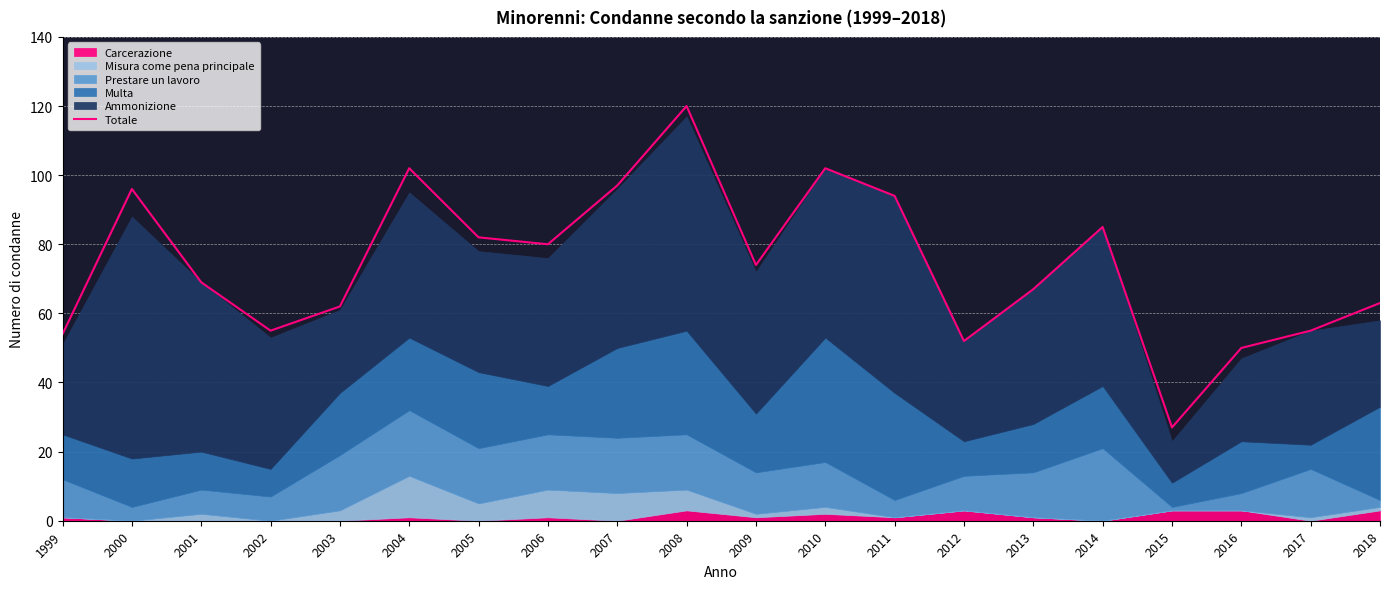

Reading left to right, what are all the values shown in this chart?

54	96	69	55	62	102	82	80	97	120	74	102	94	52	67	85	27	50	55	63